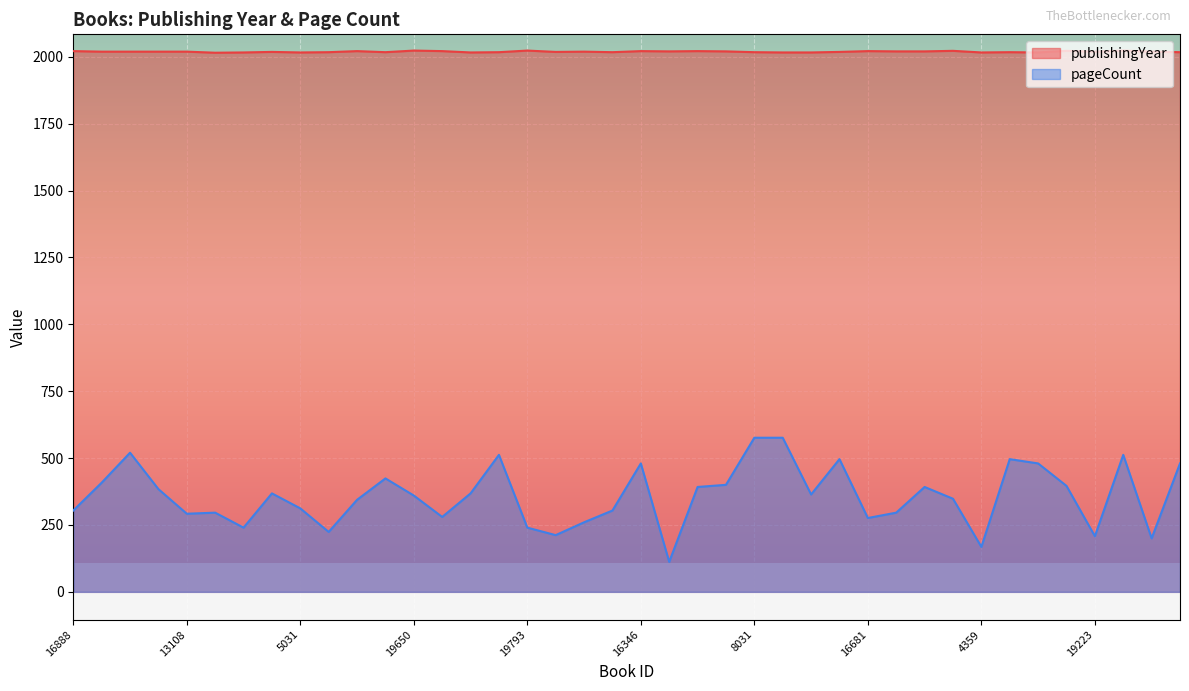

How many lines are shown in the chart?

2